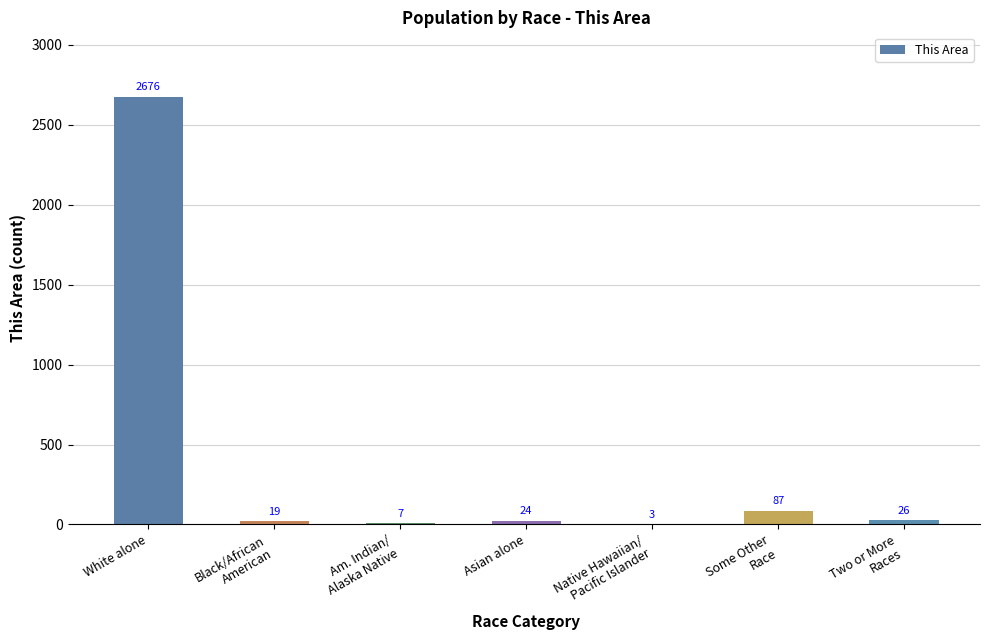

Where is the data nearest to the value 1339?

Some Other
Race